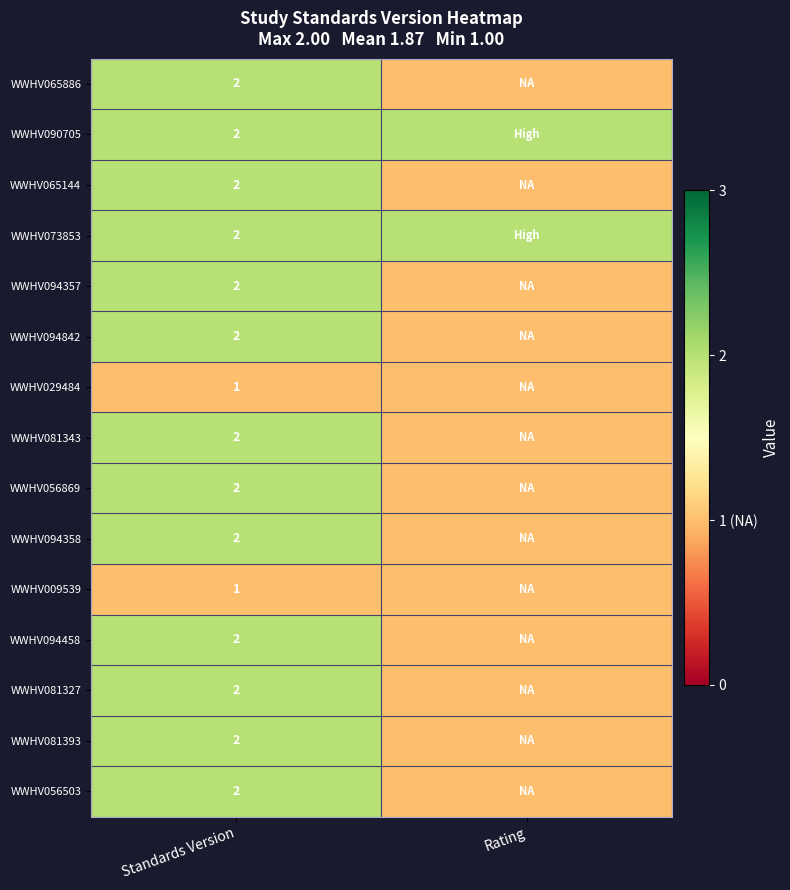

What is the total value across all series at Standards Version?

28